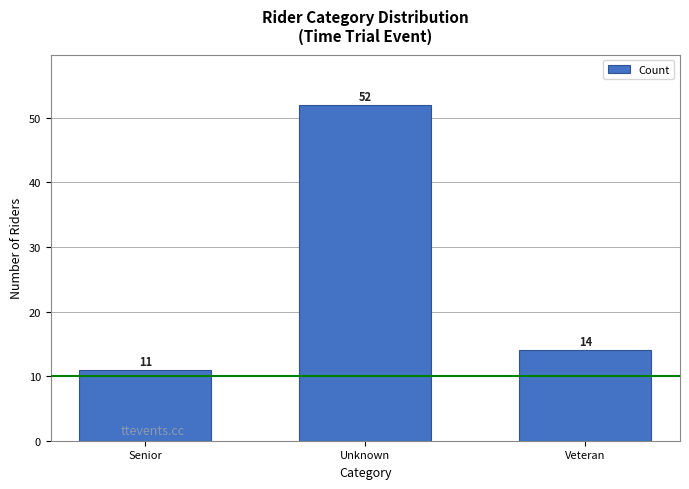

Reading left to right, extract all data points from this chart.

11	52	14